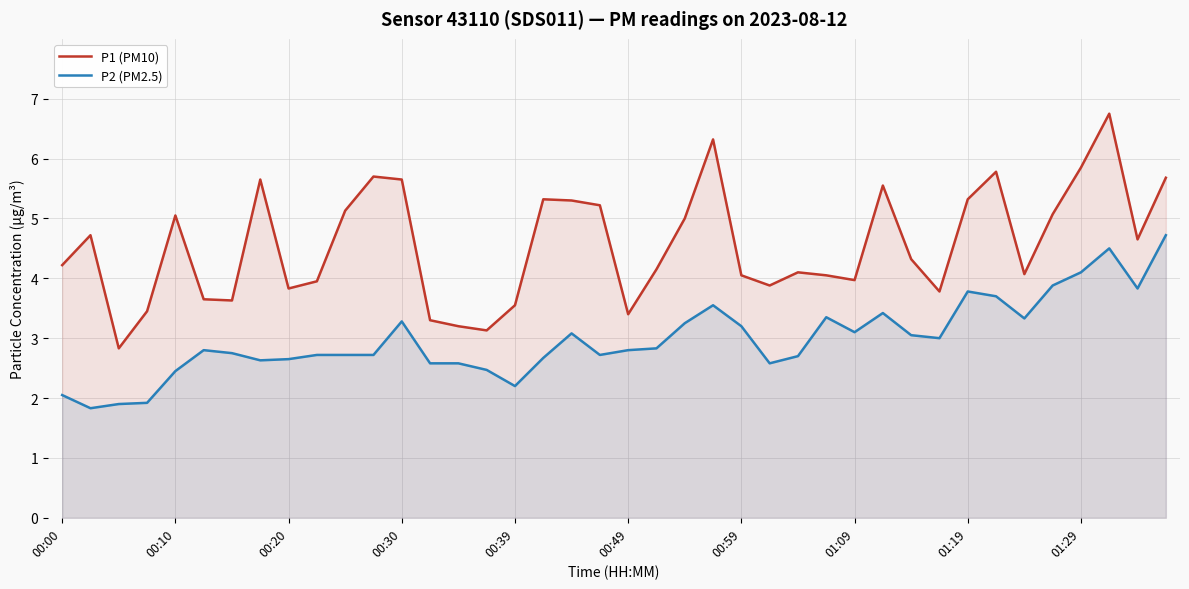

True or false: P2 (PM2.5) and P1 (PM10) intersect in this chart.

False